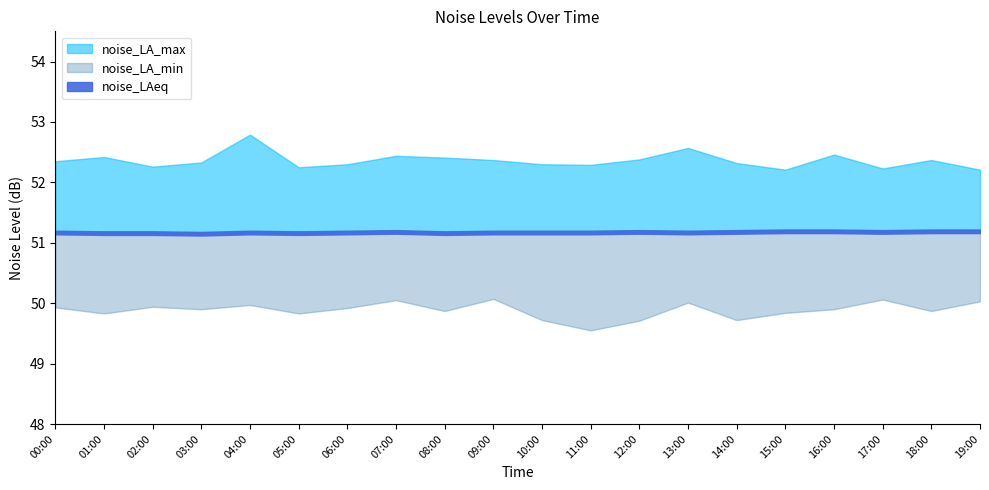

What is the minimum value shown in the chart?

49.5